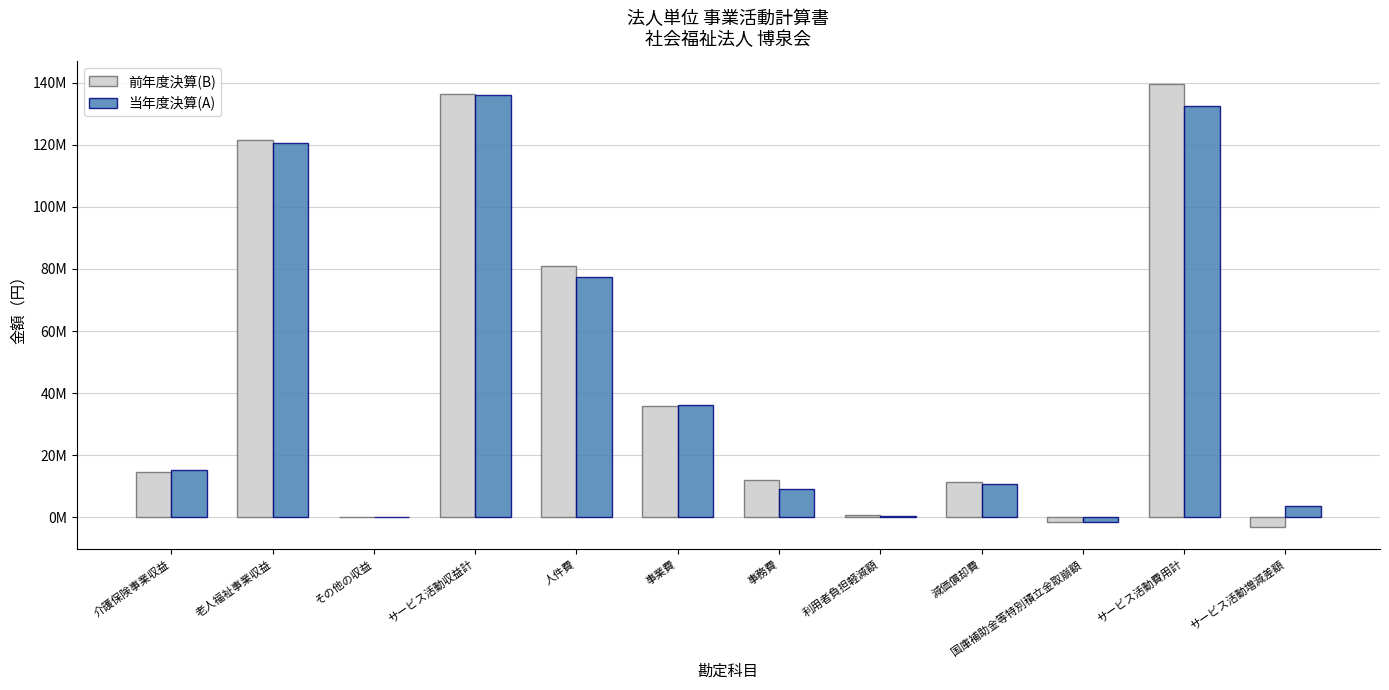

What is the difference between the second highest and minimum values in the 当年度決算(A) series?

133875811